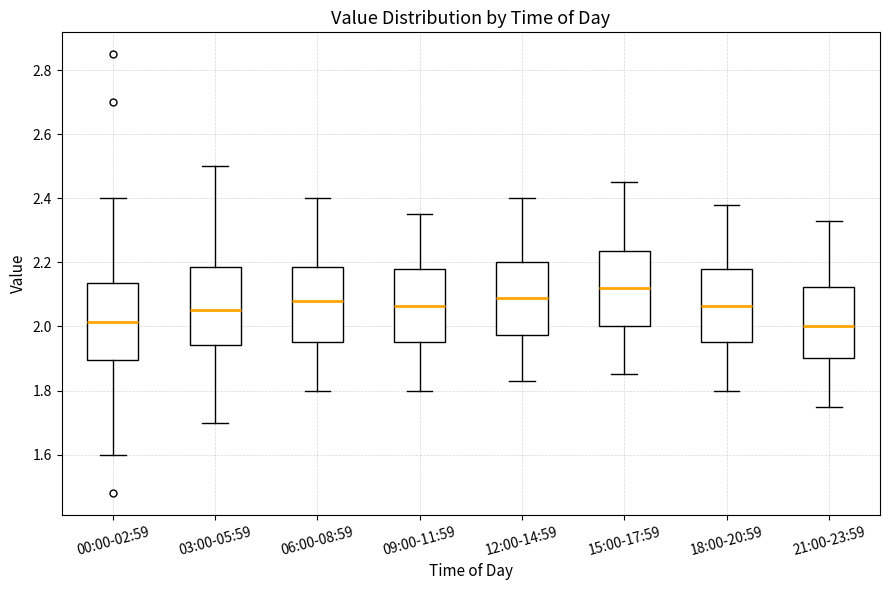

Where does the lower whisker of the box for 21:00-23:59 end on the y-axis? The values are not printed on the chart, so give them approximately, as read against the axis.

1.76